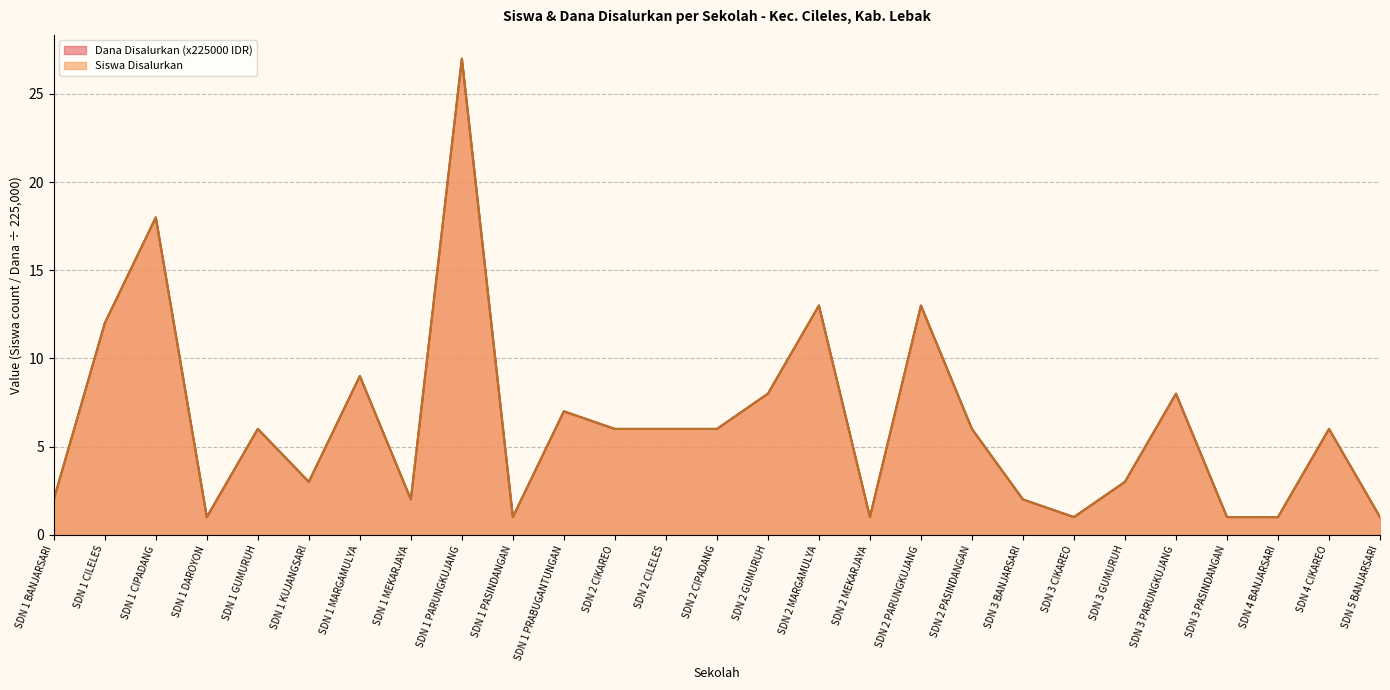

What is the label of the 7th point from the right?

SDN 3 CIKAREO